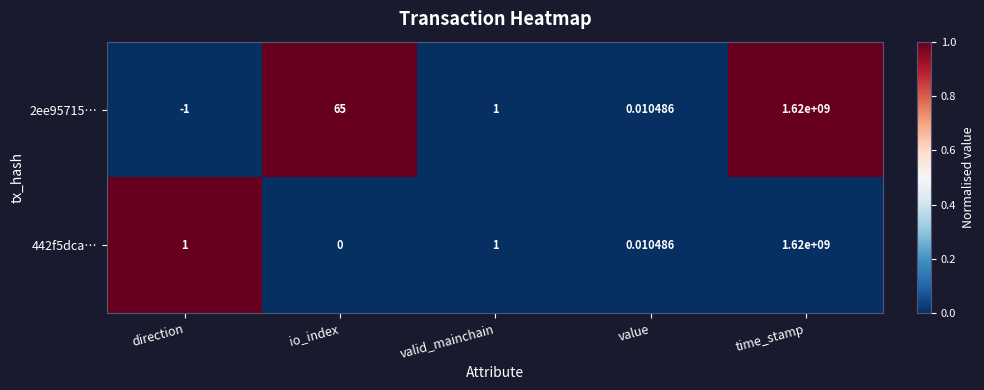

Which label corresponds to the smallest value in the chart?

direction